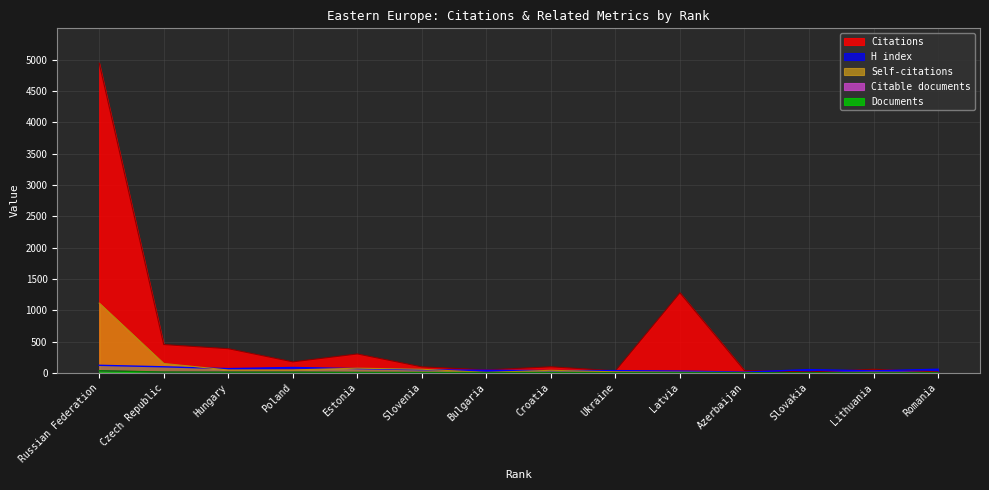

At which category is the sum across all series the highest?

Russian Federation